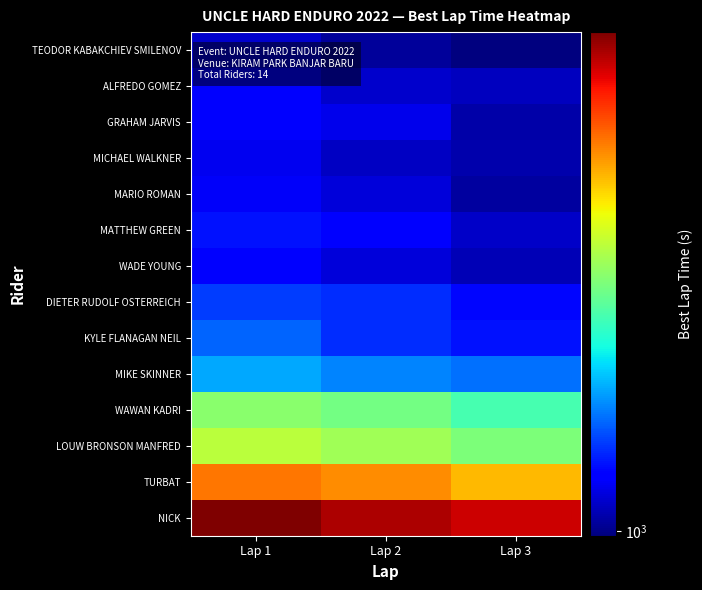

What is the total value across all series at Lap 3?

20660.4